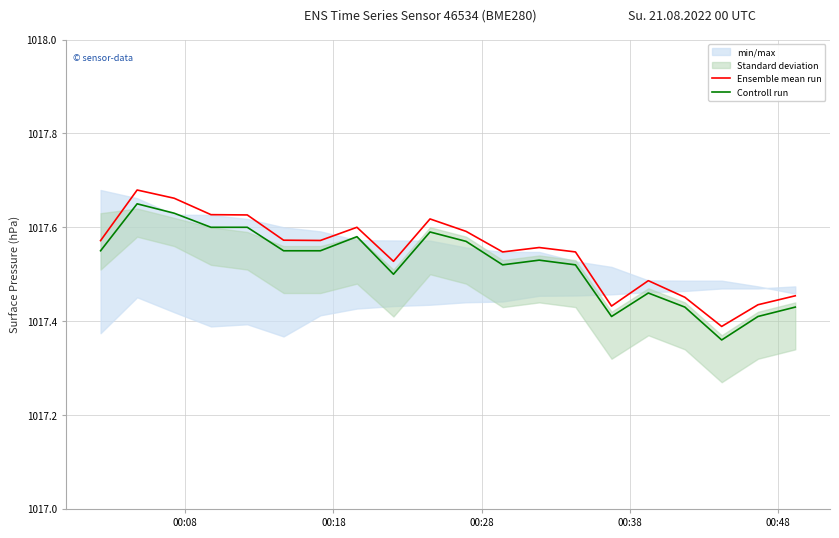

True or false: Controll run and Ensemble mean run cross at least once.

False